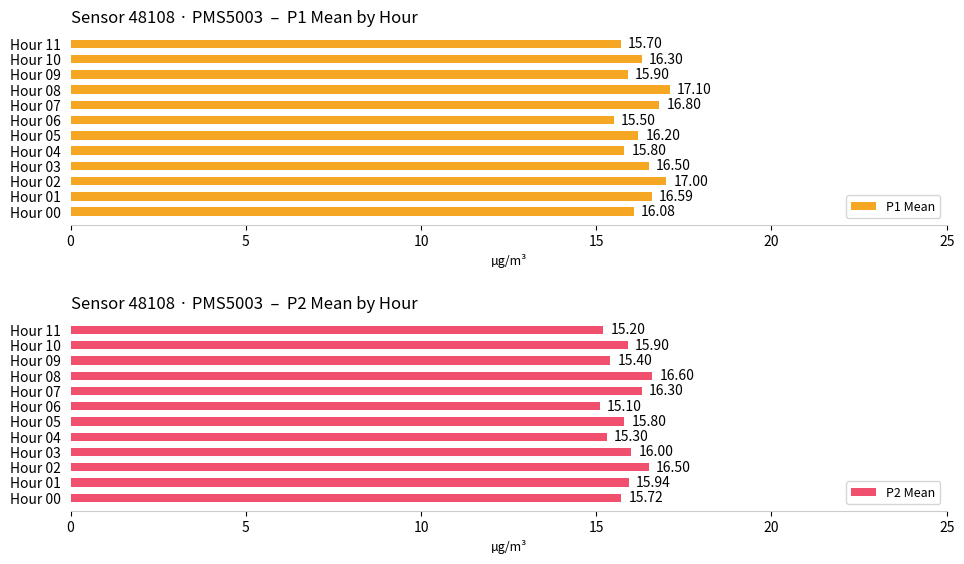

List the series in order of their overall mean, highest first.

P1 Mean, P2 Mean